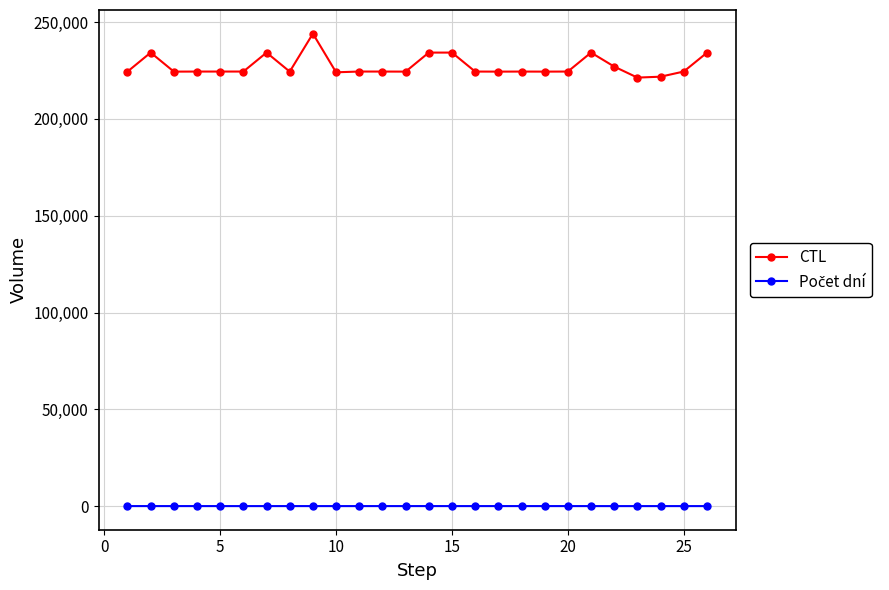

Count the number of data series in this chart.

2